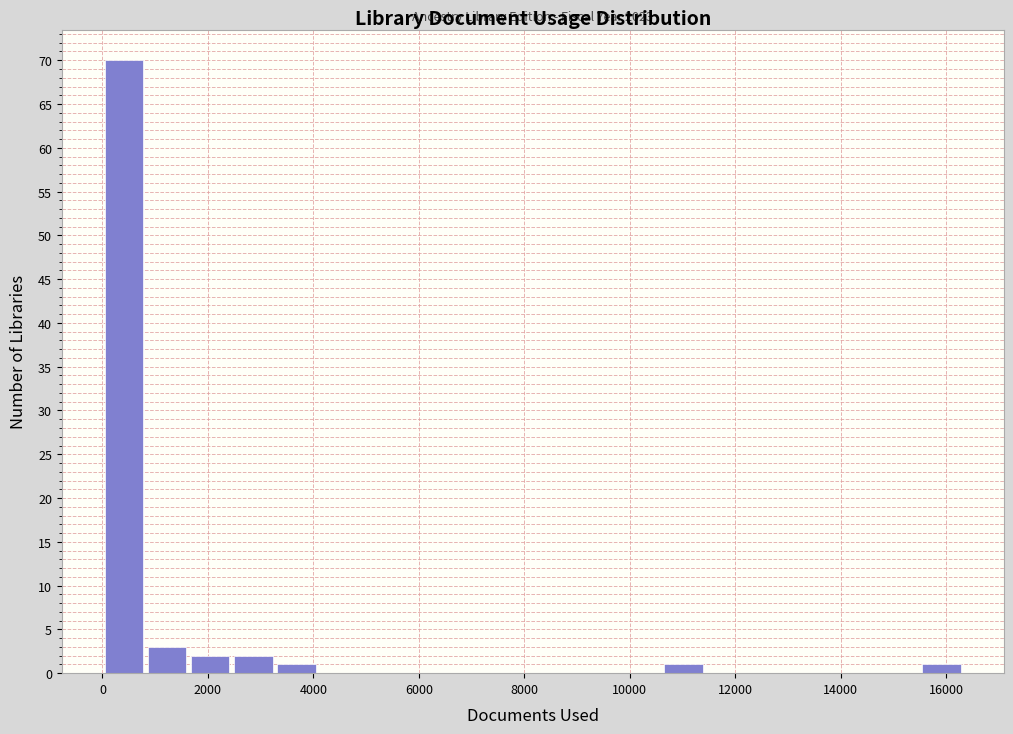

Over which range of the x-axis is the bar tallest?

0 to 800